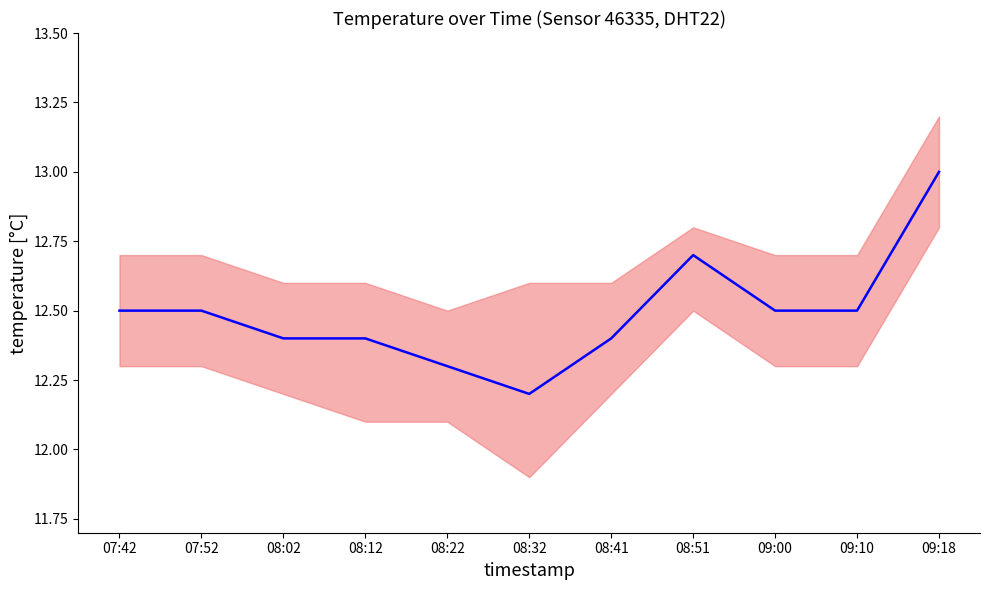

List the labels in order of value, largest first.

09:18, 08:51, 07:42, 07:52, 09:00, 09:10, 08:02, 08:12, 08:41, 08:22, 08:32